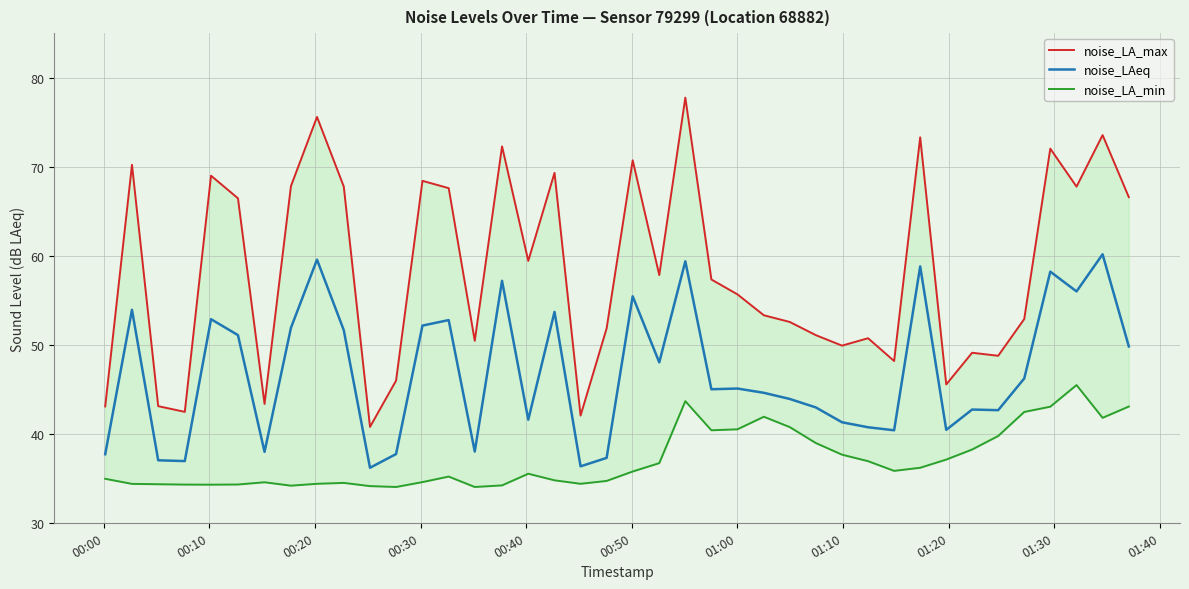

Reading left to right, list all the values displayed in this chart.

noise_LA_max: 43.1	70.2	43.1	42.5	69.0	66.5	43.4	67.8	75.6	67.8	40.8	46.0	68.4	67.6	50.4	72.3	59.4	69.3	42.0	51.8	70.7	57.8	77.8	57.3	55.7	53.3	52.6	51.1	49.9	50.7	48.2	73.3	45.5	49.1	48.8	52.9	72.0	67.8	73.5	66.6
noise_LAeq: 37.7	53.9	37.0	36.9	52.9	51.1	38.0	51.9	59.6	51.6	36.2	37.7	52.1	52.8	38.0	57.2	41.6	53.7	36.3	37.3	55.4	48.0	59.4	45.0	45.1	44.6	43.9	43.0	41.3	40.7	40.4	58.8	40.4	42.7	42.6	46.2	58.2	56.0	60.2	49.8
noise_LA_min: 34.9	34.4	34.3	34.3	34.3	34.3	34.5	34.2	34.4	34.5	34.1	34.0	34.6	35.2	34.0	34.2	35.5	34.8	34.4	34.7	35.8	36.7	43.7	40.4	40.5	41.9	40.8	39.0	37.6	36.9	35.8	36.2	37.1	38.2	39.8	42.5	43.0	45.5	41.8	43.1